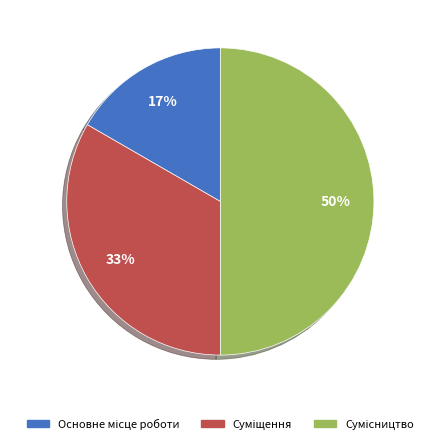

To the nearest percent, what is the average slice percentage?

33%